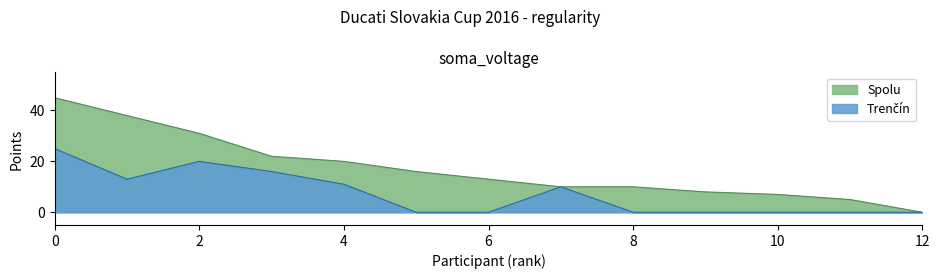

What is the difference between the maximum and minimum values in the Spolu series?

45